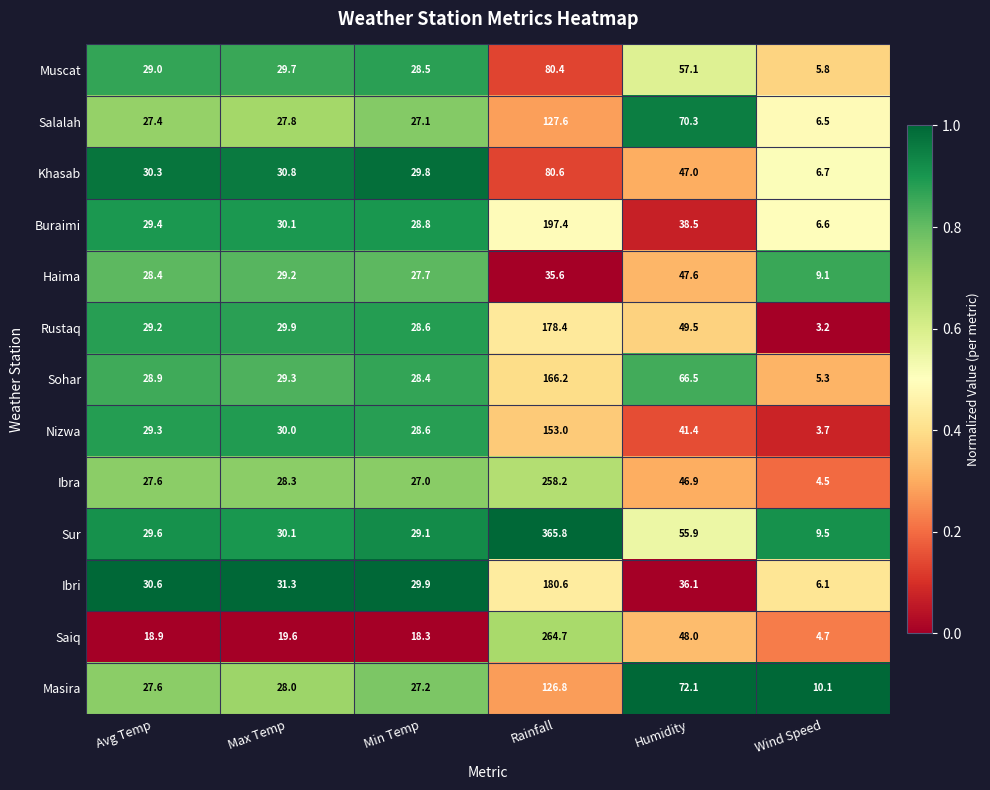

List the series in order of their peak value, lowest first.

Haima, Muscat, Khasab, Masira, Salalah, Nizwa, Sohar, Rustaq, Ibri, Buraimi, Ibra, Saiq, Sur